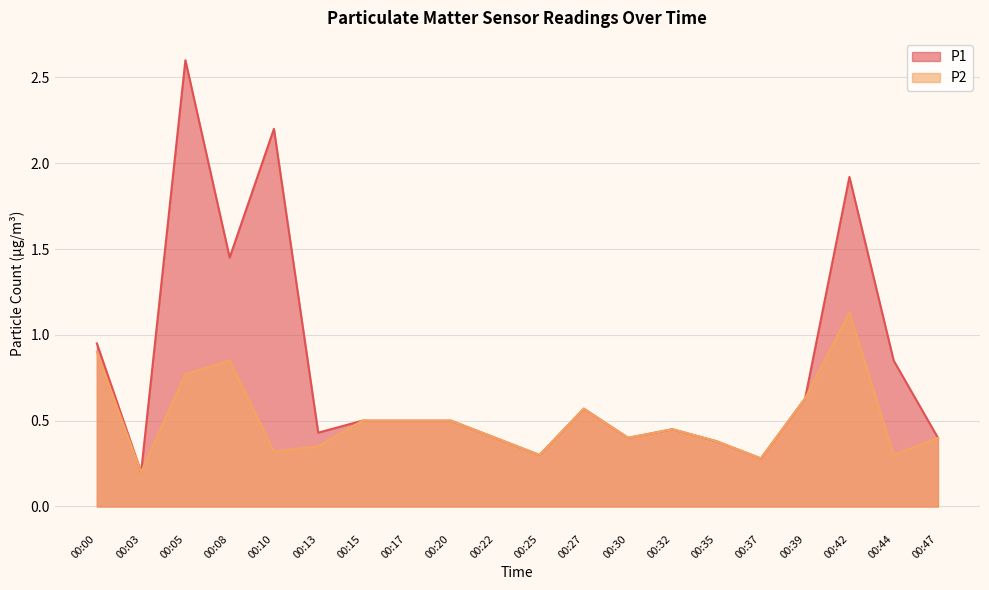

Rank the categories by P1 value from lowest to highest.

00:03, 00:37, 00:25, 00:35, 00:22, 00:30, 00:47, 00:13, 00:32, 00:15, 00:17, 00:20, 00:27, 00:39, 00:44, 00:00, 00:08, 00:42, 00:10, 00:05